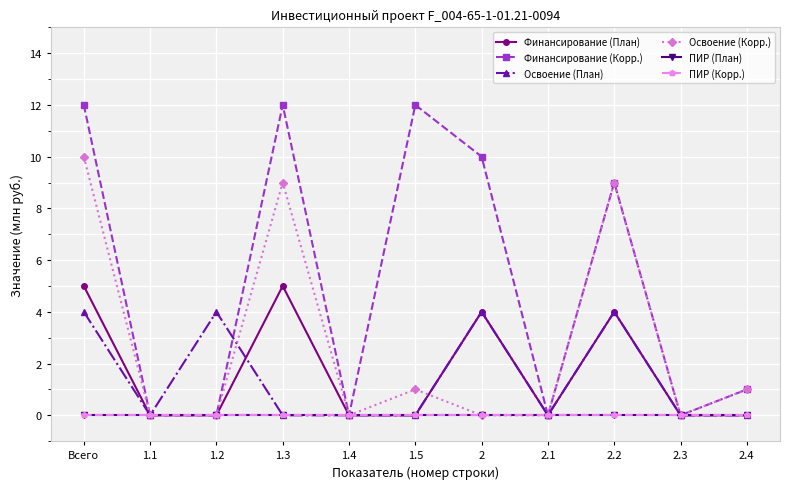

Is this an area chart (filled region under the line)?

No